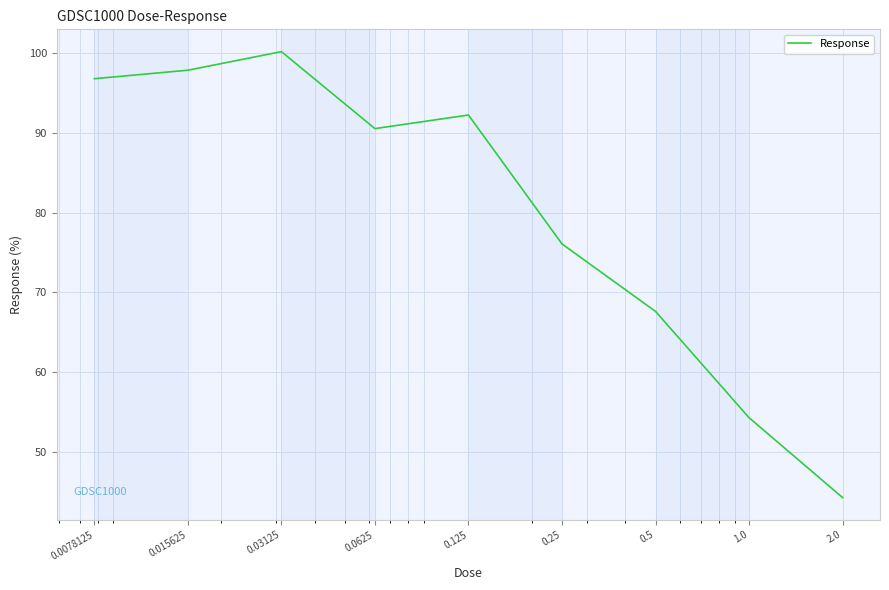

What is the greatest value displayed?

100.2